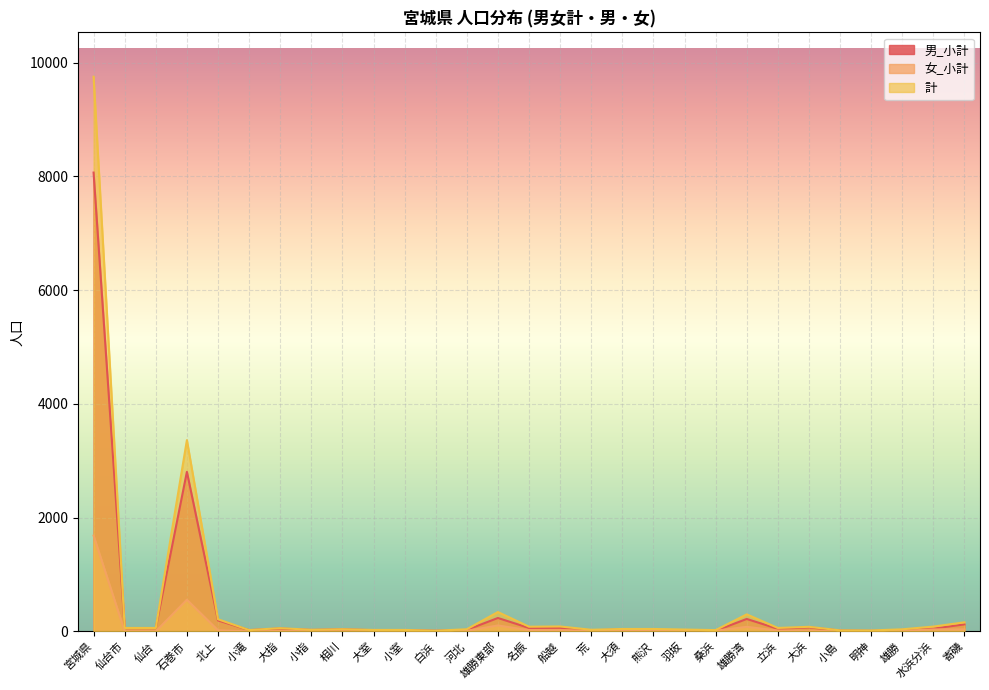

Reading left to right, what are all the values shown in this chart?

男_小計: 宮城県=8068	仙台市=59	仙台=59	石巻市=2806	北上=194	小滝=23	大指=51	小指=26	相川=37	大室=22	小室=24	白浜=11	河北=27	雄勝東部=236	名振=61	船越=64	荒=20	大須=34	熊沢=21	羽坂=15	桑浜=12	雄勝湾=219	立浜=46	大浜=71	小島=16	明神=10	雄勝=26	水浜分浜=50	寄磯=124
女_小計: 宮城県=1685	仙台市=2	仙台=2	石巻市=557	北上=20	小滝=1	大指=6	小指=4	相川=2	大室=4	小室=2	白浜=2	河北=11	雄勝東部=105	名振=22	船越=23	荒=11	大須=9	熊沢=22	羽坂=8	桑浜=12	雄勝湾=81	立浜=15	大浜=10	小島=3	明神=7	雄勝=11	水浜分浜=35	寄磯=36
計: 宮城県=9753	仙台市=61	仙台=61	石巻市=3363	北上=214	小滝=24	大指=57	小指=29	相川=39	大室=26	小室=26	白浜=13	河北=38	雄勝東部=341	名振=83	船越=87	荒=29	大須=43	熊沢=43	羽坂=33	桑浜=23	雄勝湾=300	立浜=61	大浜=81	小島=19	明神=17	雄勝=37	水浜分浜=85	寄磯=160